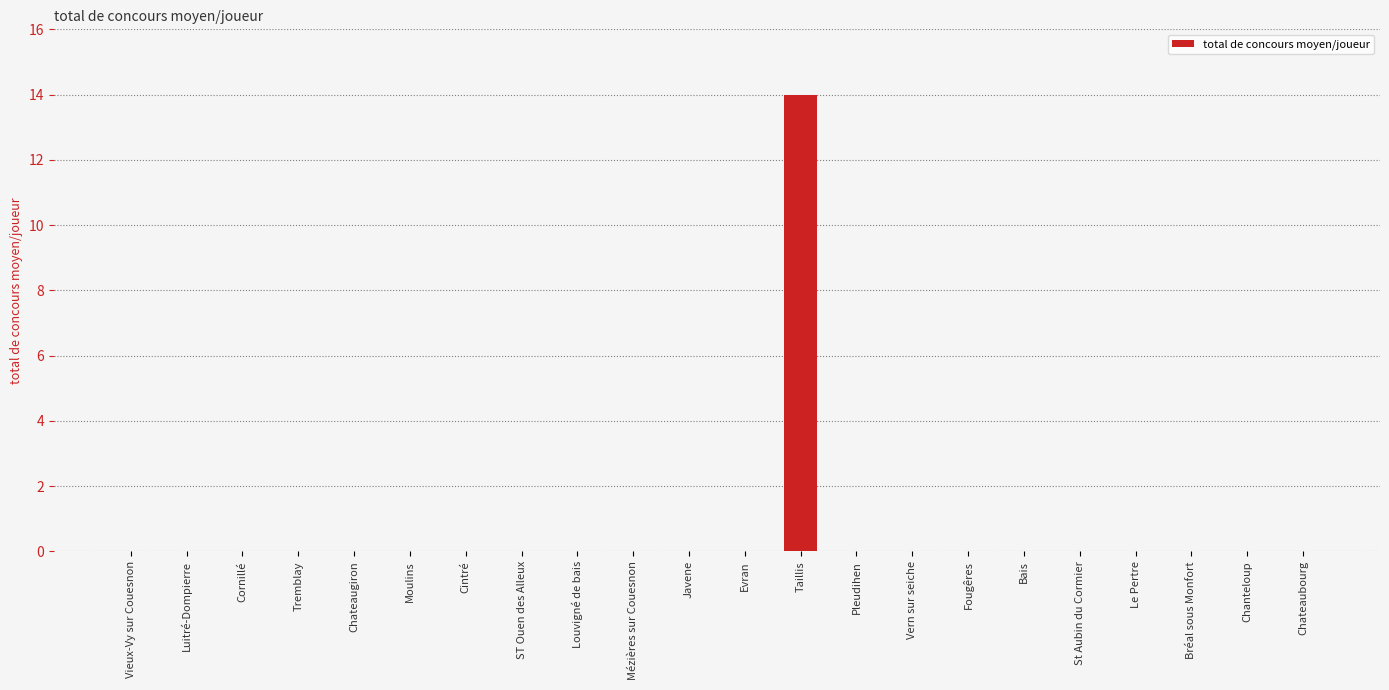

Reading right to left, list all the values displayed in this chart.

0	0	0	0	0	0	0	0	0	14	0	0	0	0	0	0	0	0	0	0	0	0